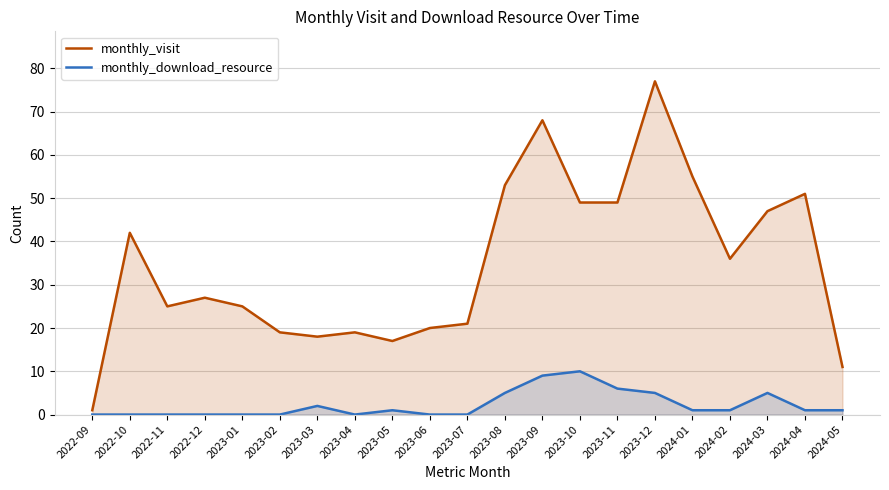

What position from the right is 2024-01?

5